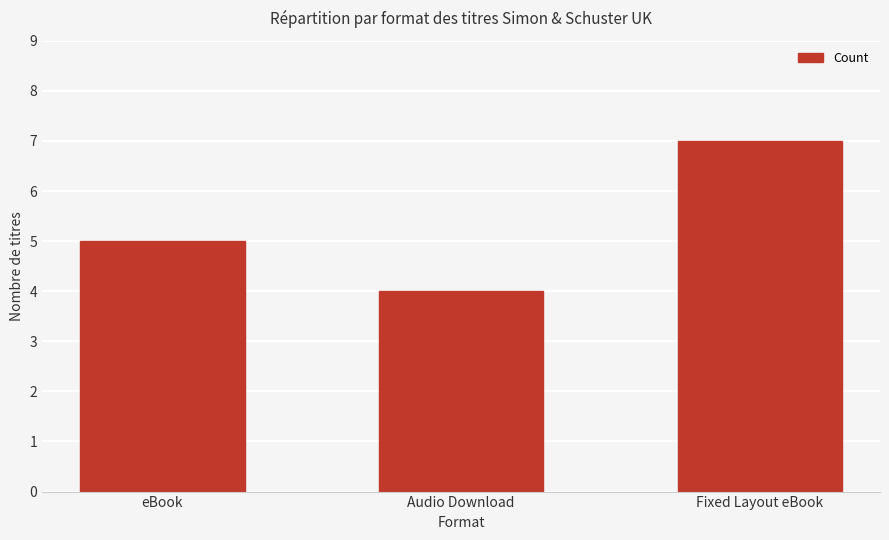

Where is the data nearest to the value 5?

eBook